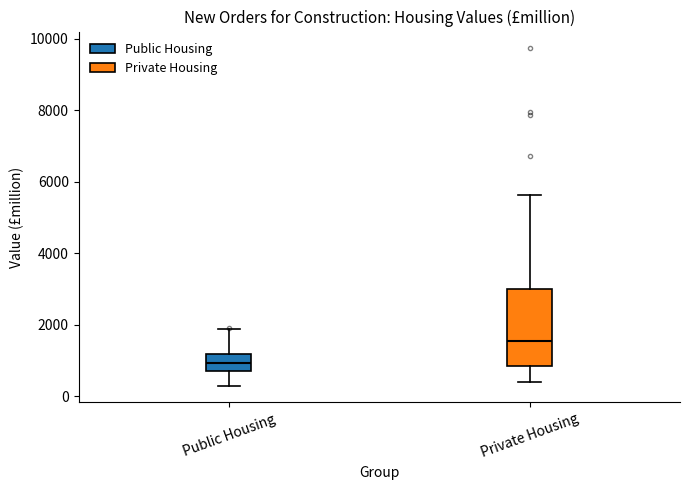

Which box is the tallest, from its lower edge to its upper edge?

Private Housing